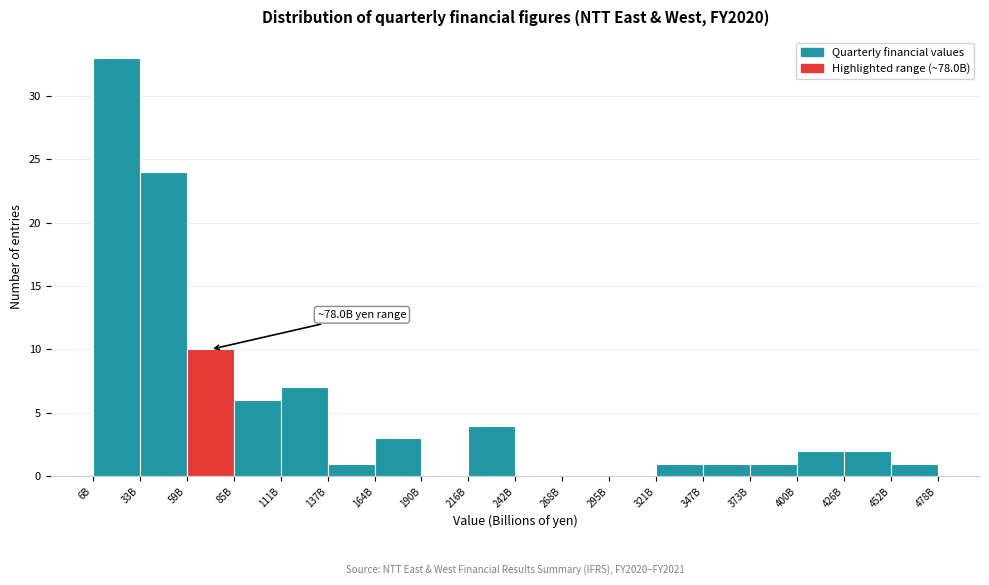

Reading left to right, what are all the values shown in this chart?

6B=33	33B=24	59B=10	85B=6	111B=7	137B=1	164B=3	190B=0	216B=4	242B=0	268B=0	295B=0	321B=1	347B=1	373B=1	400B=2	426B=2	452B=1